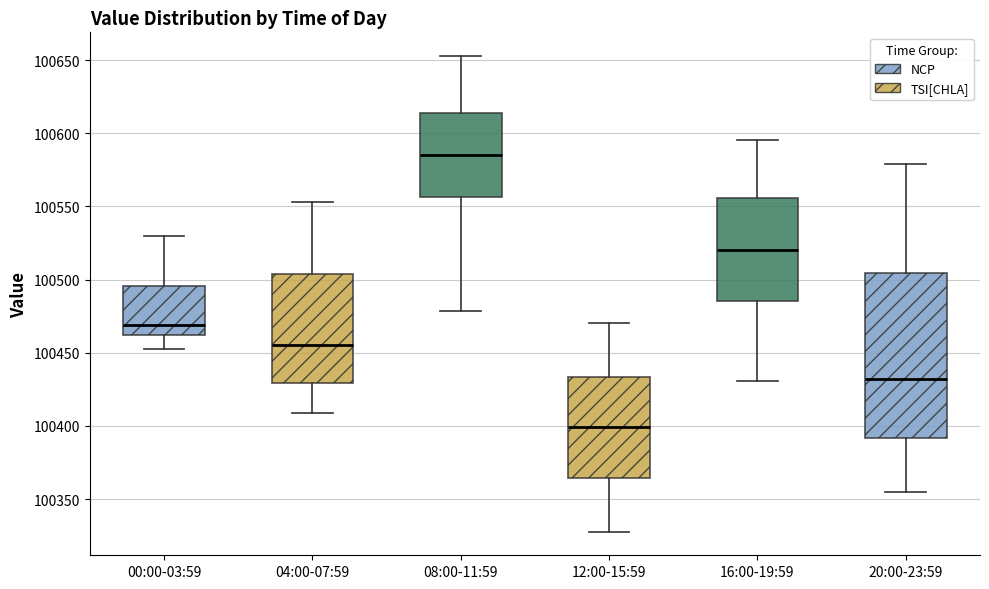

Which box is the tallest, from its lower edge to its upper edge?

20:00-23:59